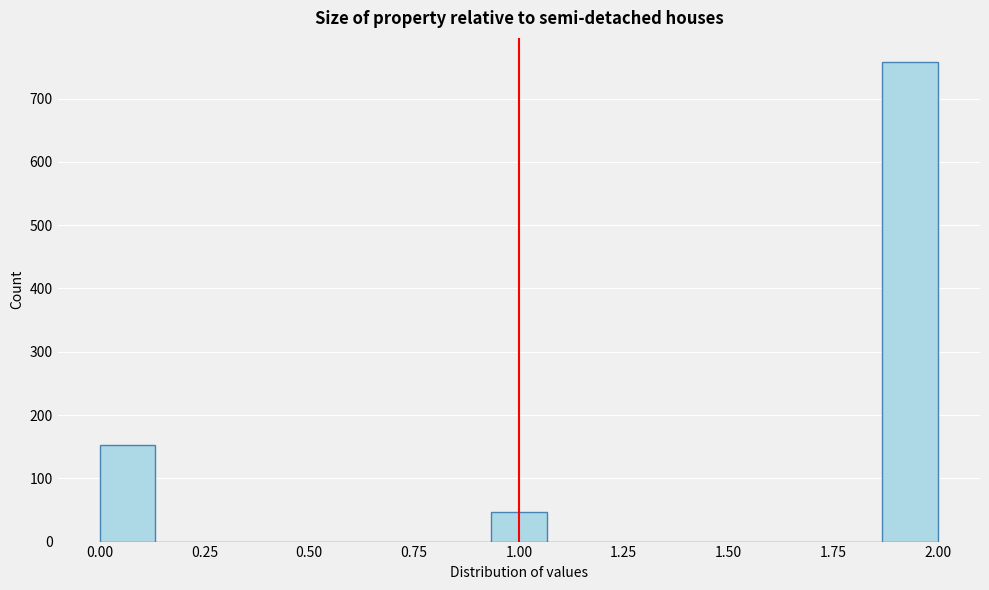

Around what value on the x-axis is the tallest bar? Give the approximate position of its centre, as read against the axis.

1.95